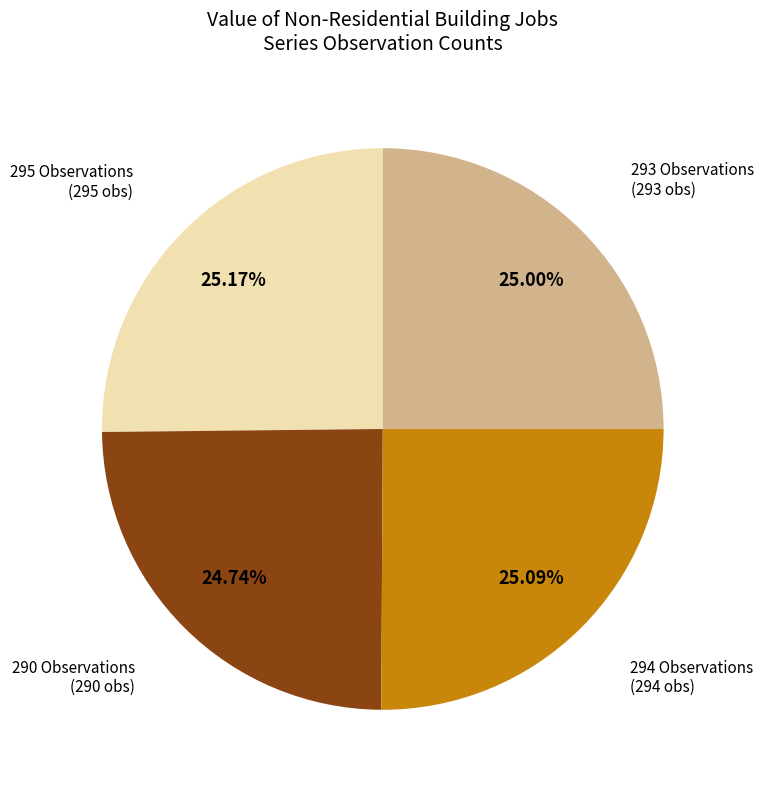

Is there a majority slice in this chart?

No